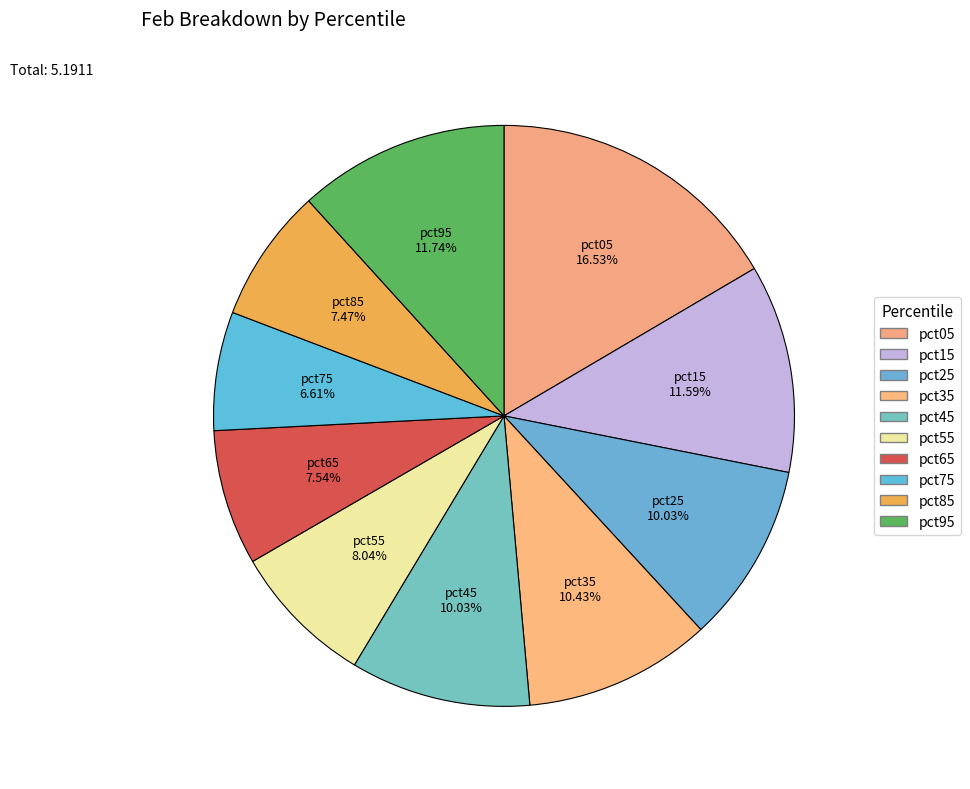

What is the change in value from pct45 to pct95?

+0.1